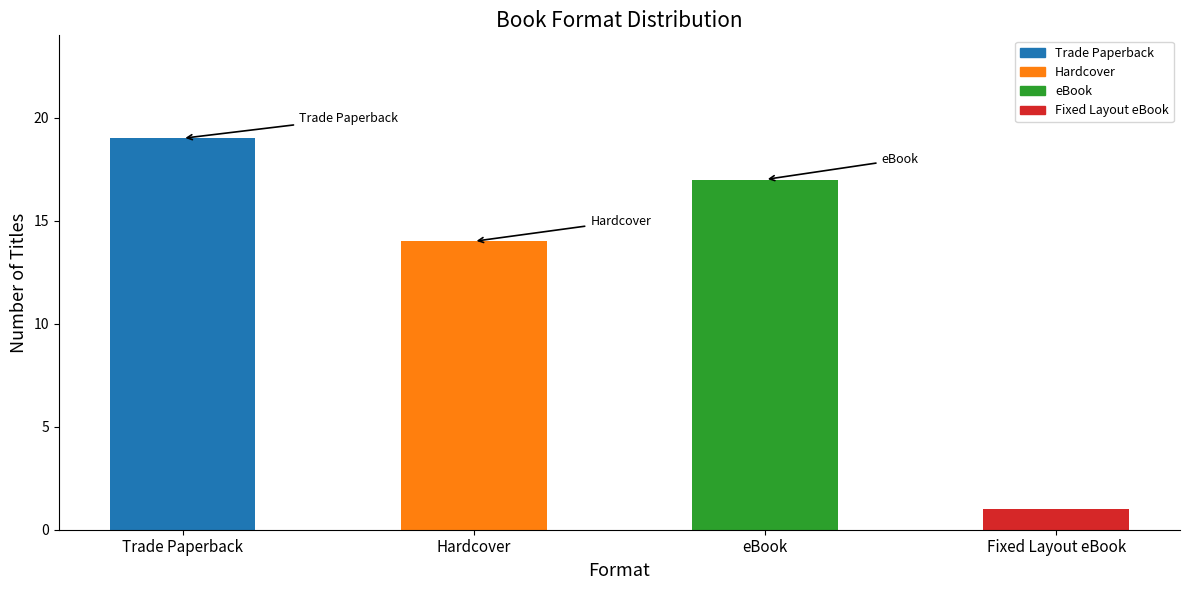

Where is the data nearest to the value 10?

Hardcover